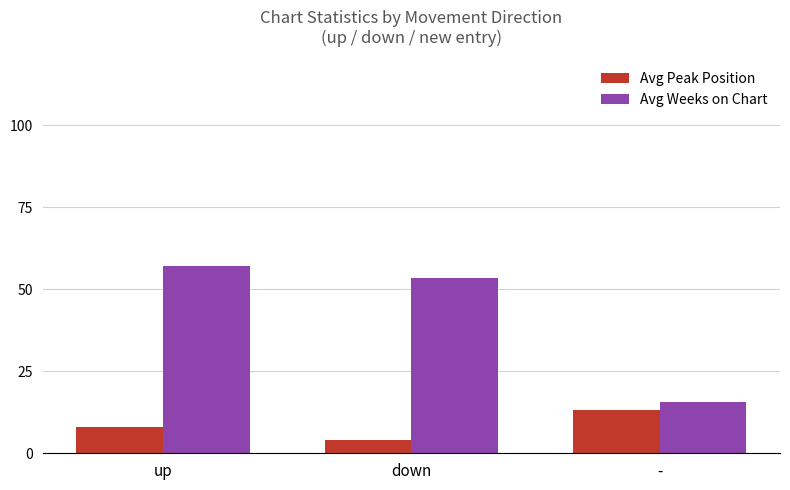

Rank the series by their average value, from highest to lowest.

Avg Weeks on Chart, Avg Peak Position